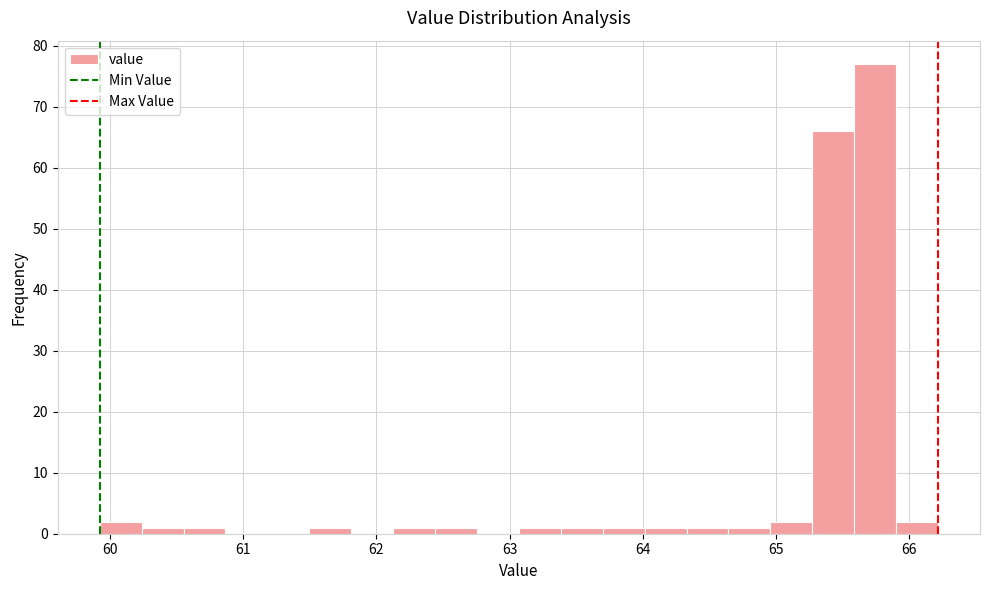

Read against the x-axis, roughly where is the centre of the tallest bar?

65.7